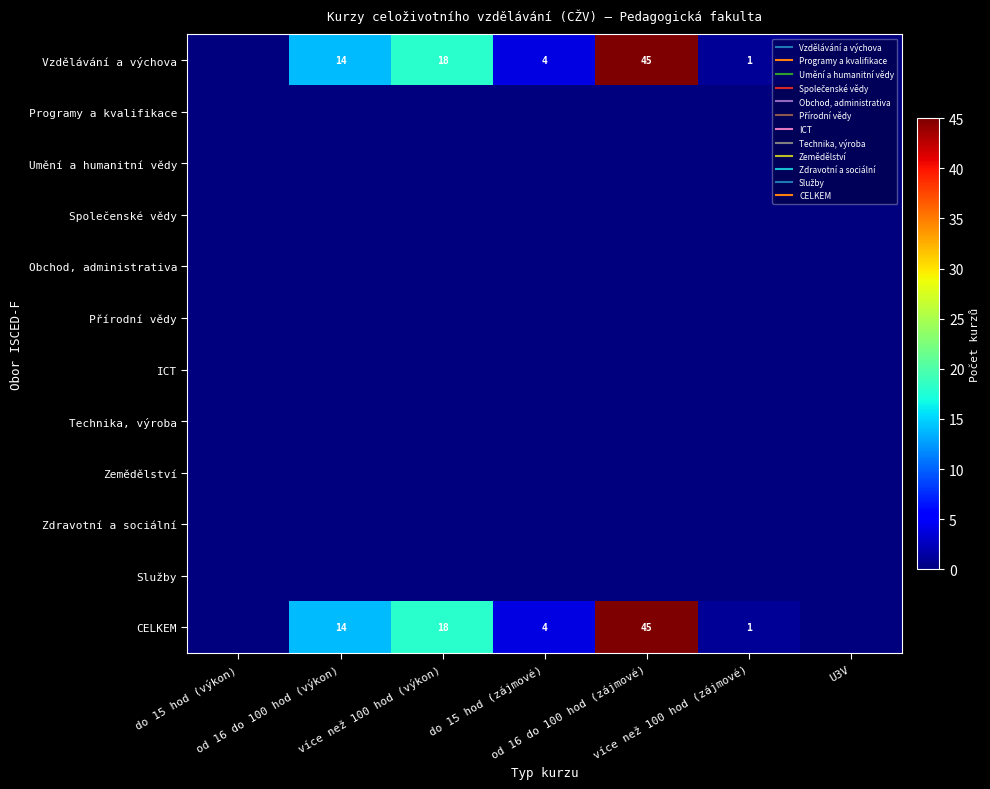

Between více než 100 hod (výkon) and U3V, which is larger?

více než 100 hod (výkon)